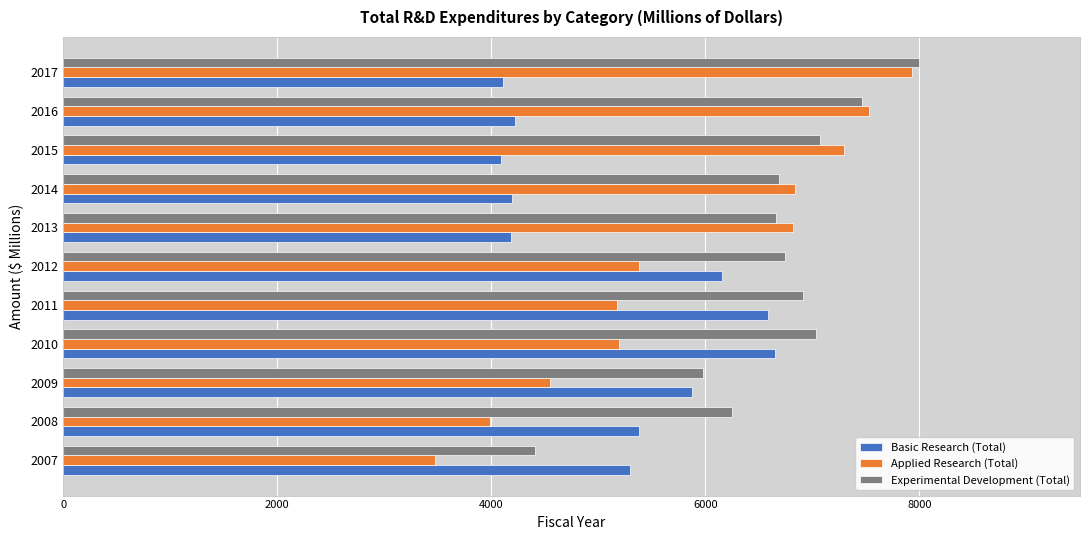

The value of Basic Research (Total) at 2008 is 1780.0. True or false?

False